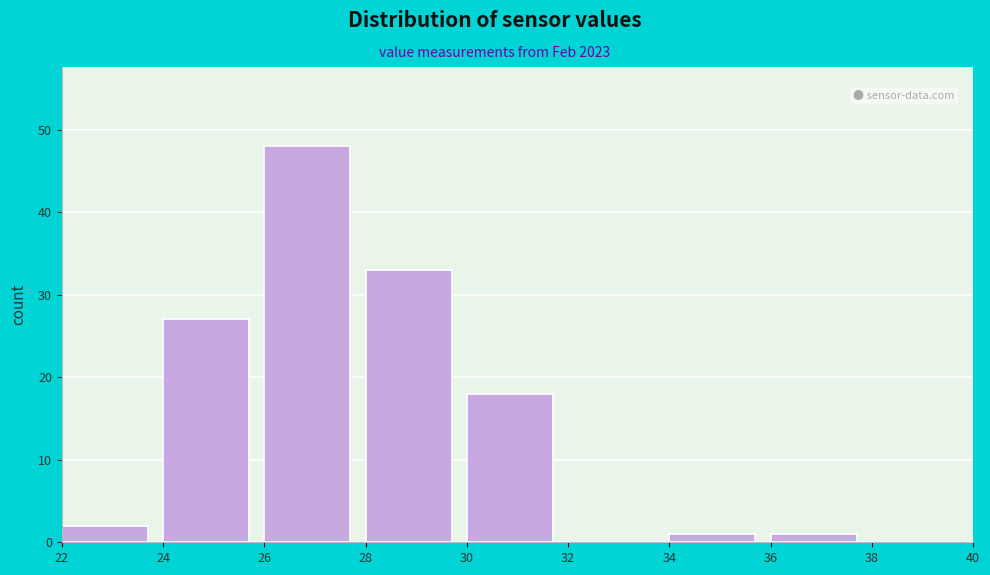

What is the height of the bar covering 26 to 28 on the x-axis? The values are not printed on the chart, so give them approximately, as read against the axis.

48